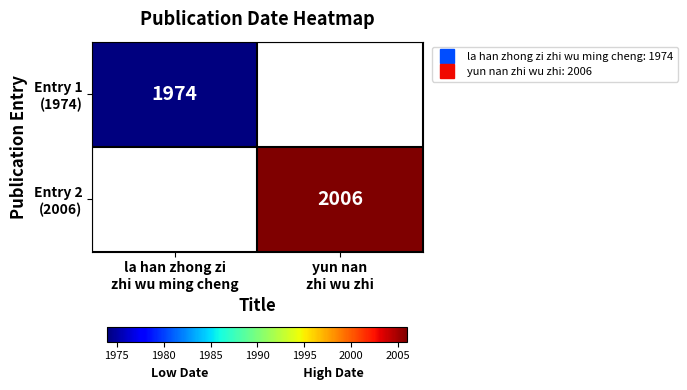

How many distinct data groups are displayed?

2